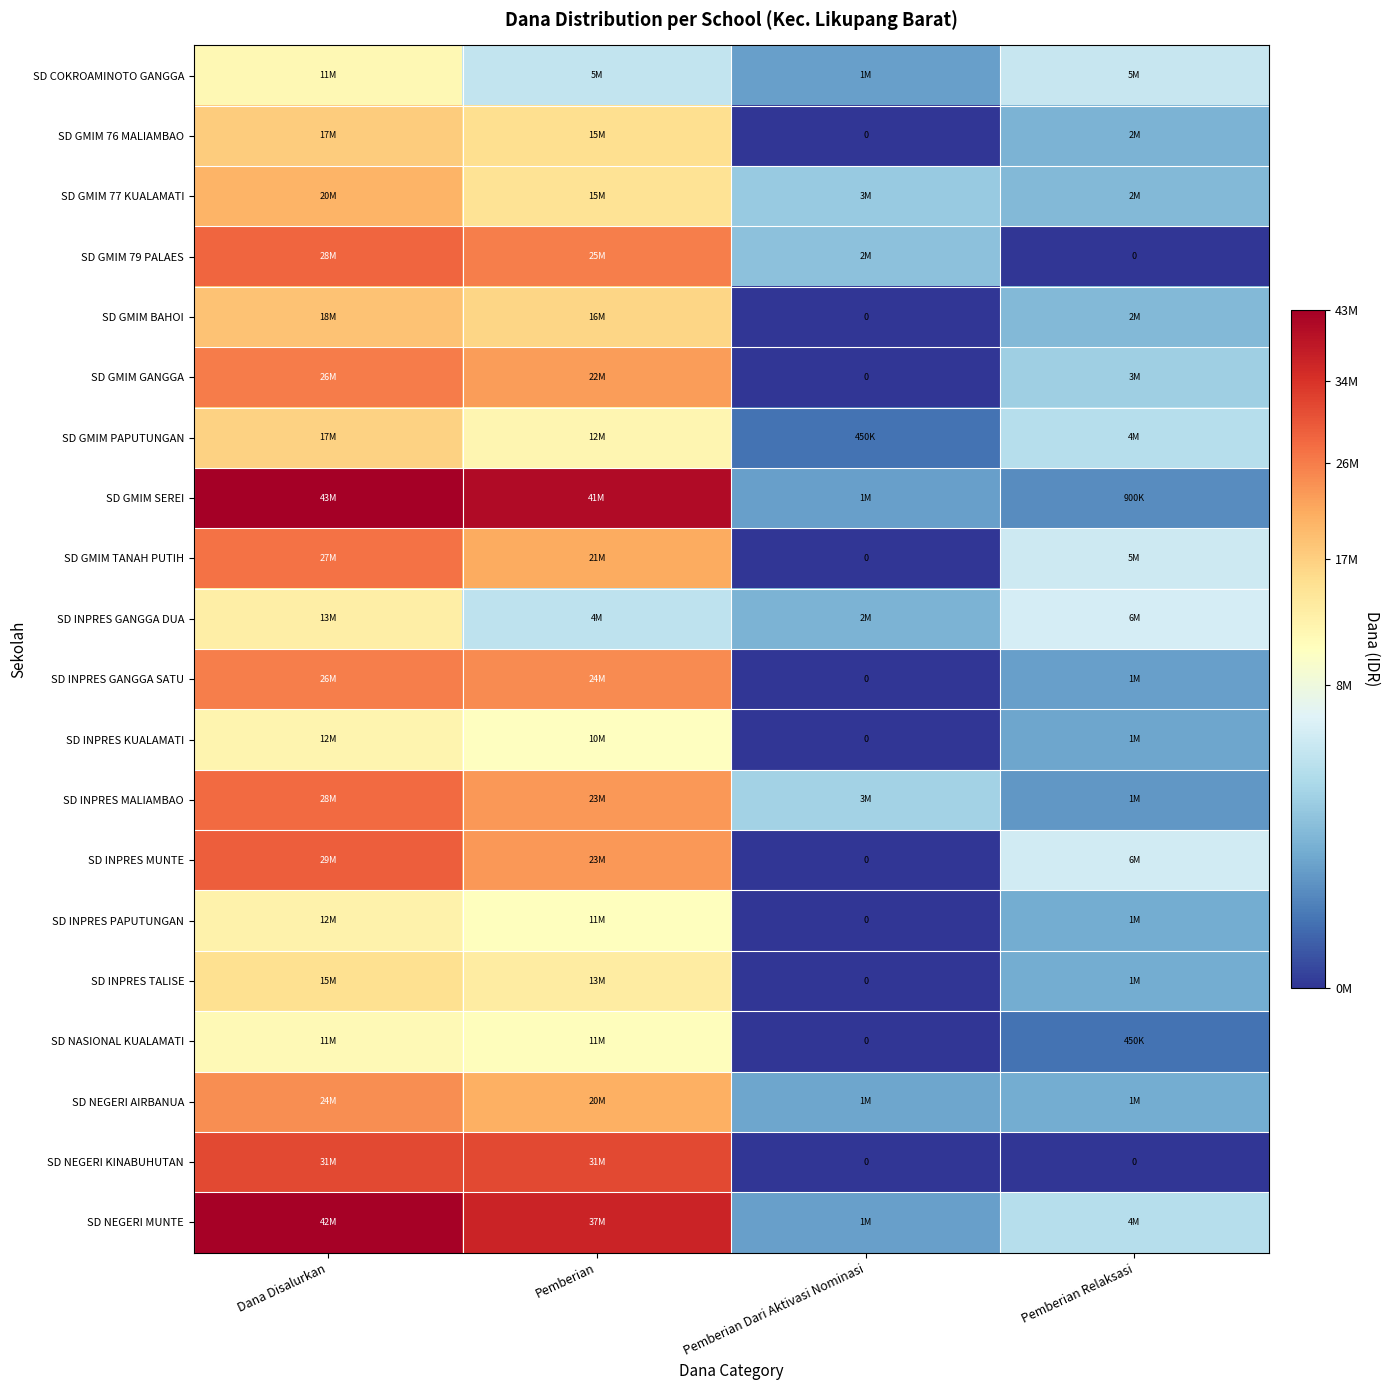

What is the difference between the second highest and minimum values in the SD GMIM PAPUTUNGAN series?

11700000